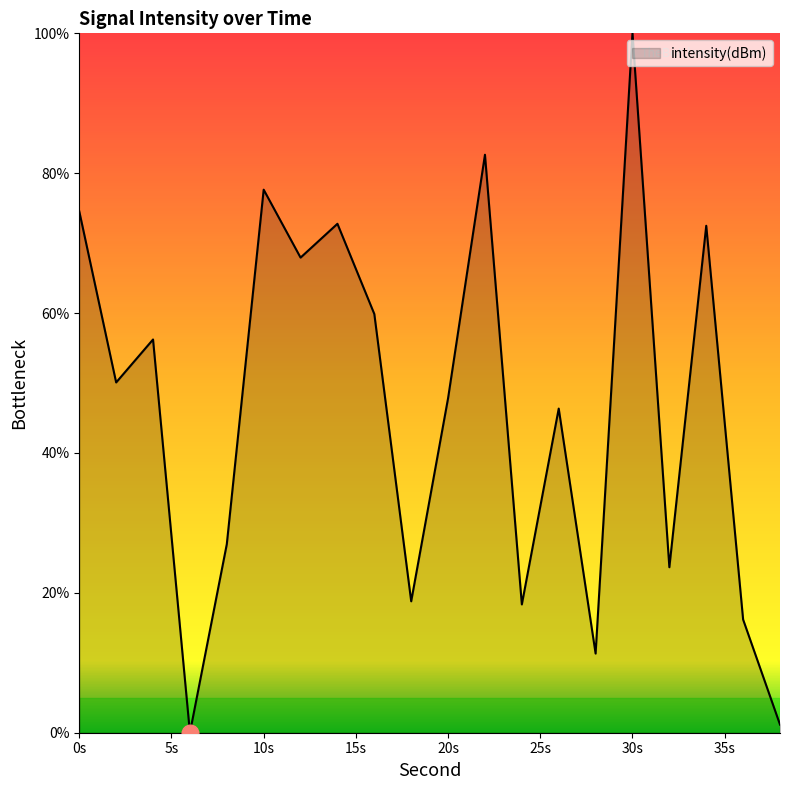

What is the greatest value displayed?

100.0